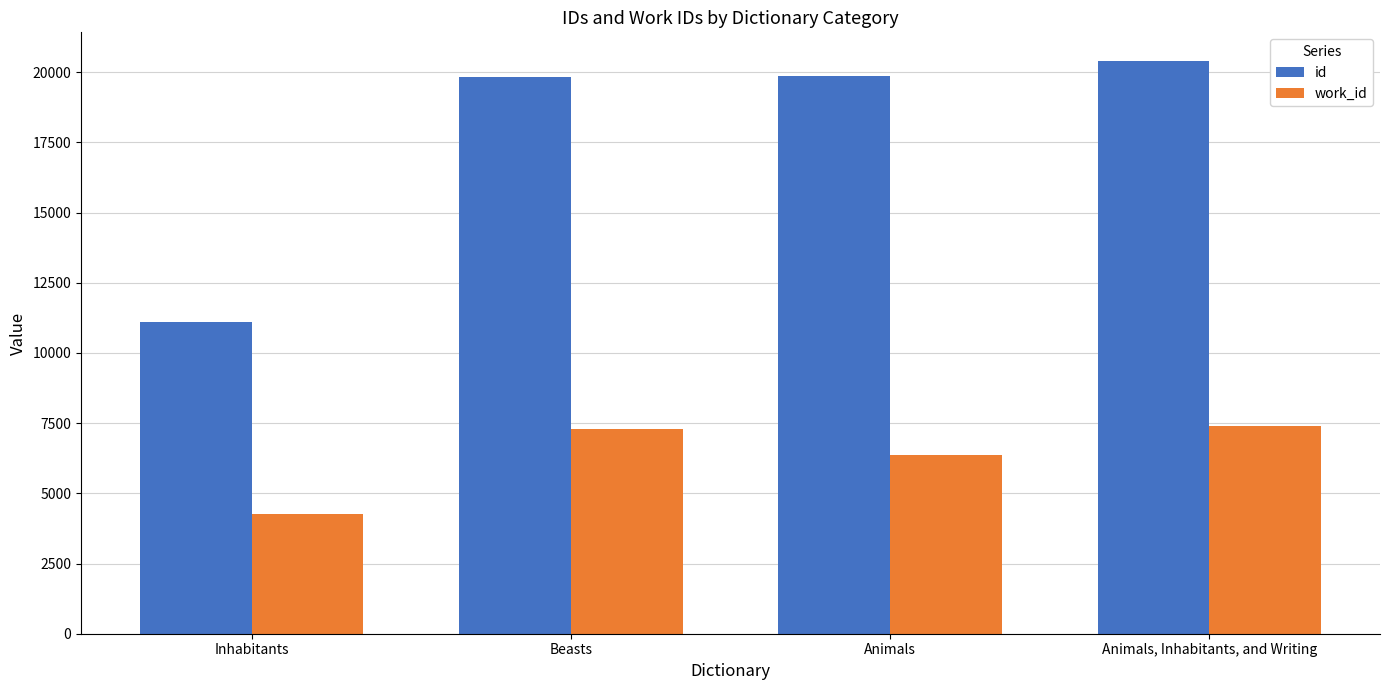

What are all the series names shown in the legend?

id, work_id